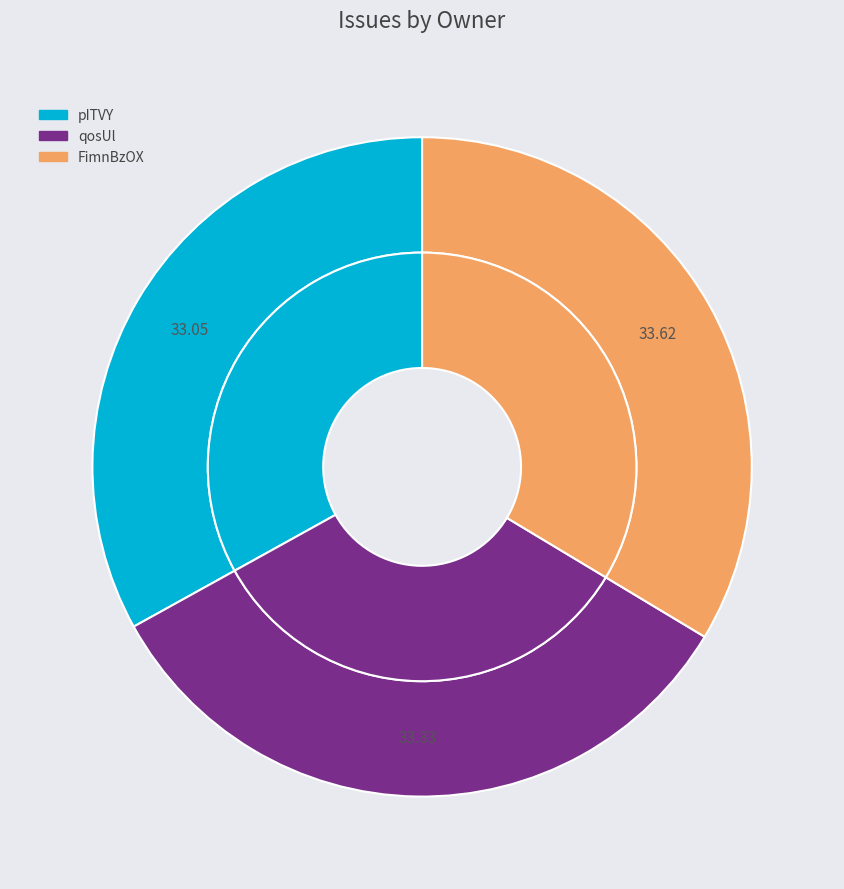

Is there any slice that represents more than half of the pie?

No